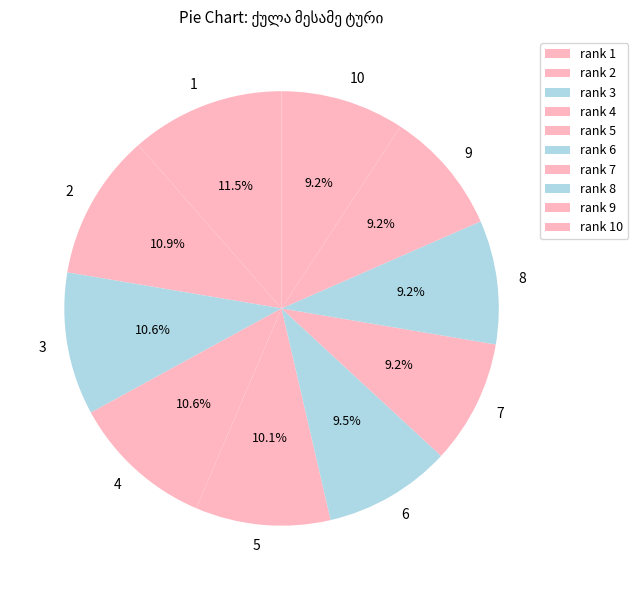

To the nearest percent, what is the difference between the largest and smallest slice percentages?

2%